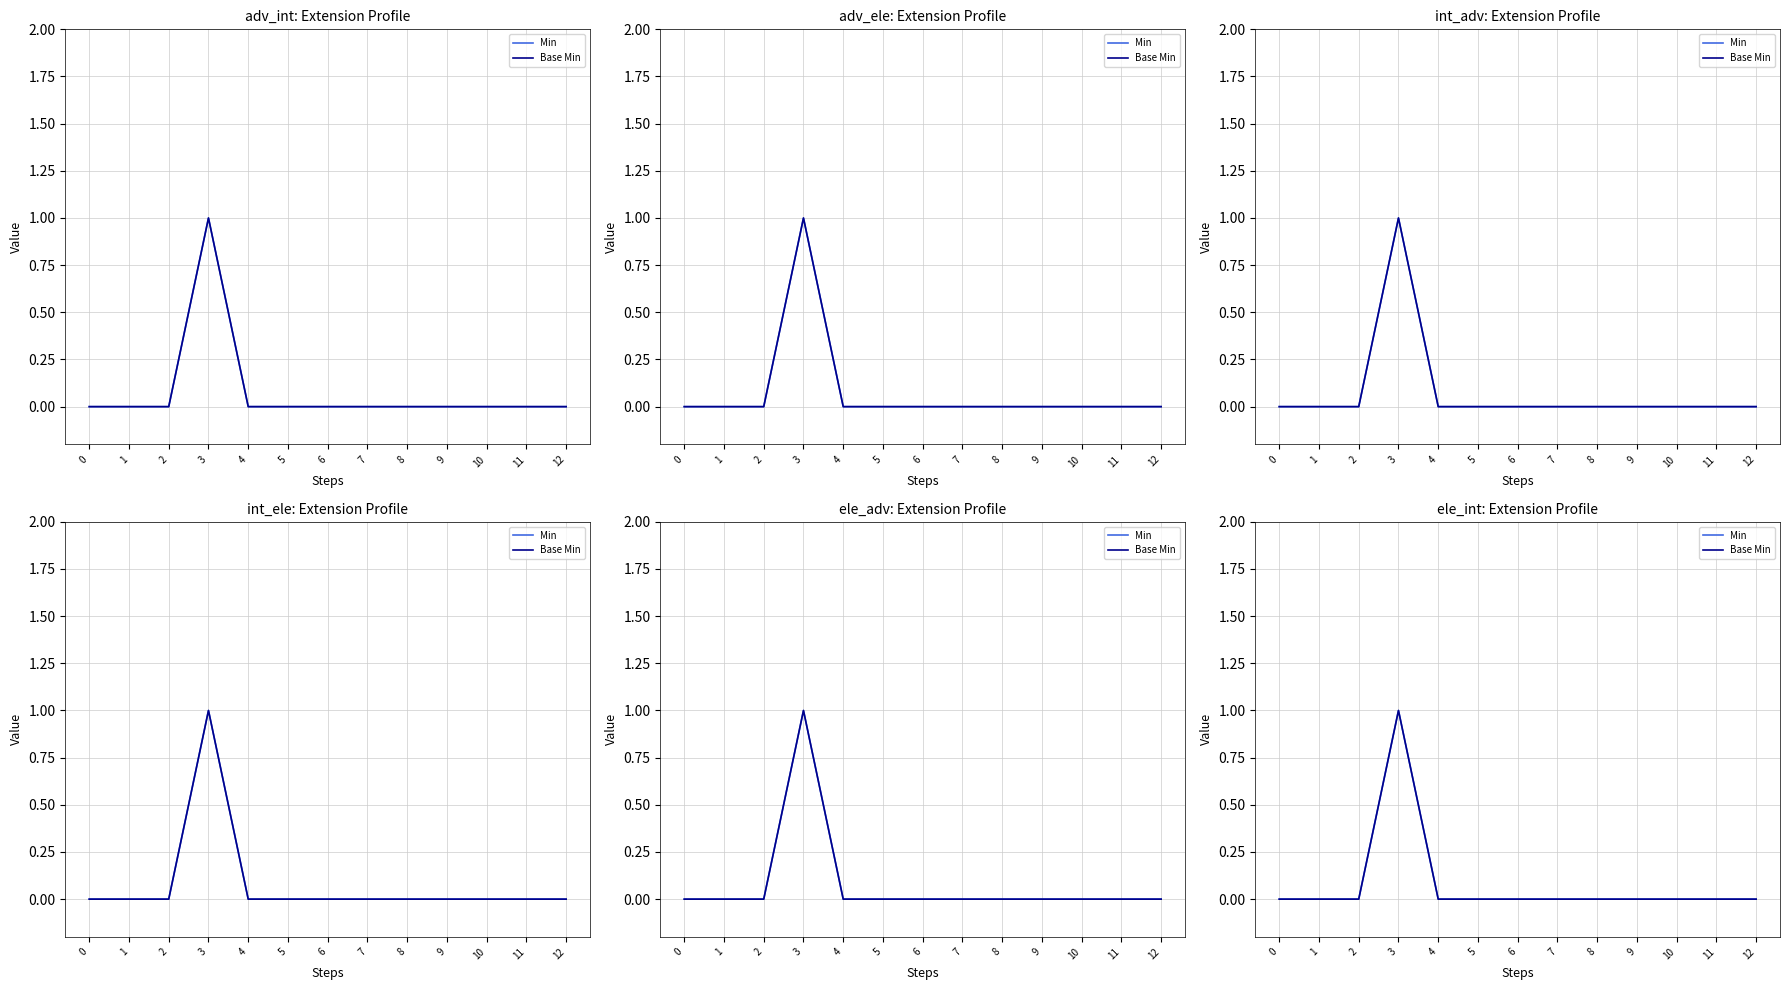

Reading left to right, list all the values displayed in this chart.

Min: 0	0	0	1	0	0	0	0	0	0	0	0	0
Base Min: 0	0	0	1	0	0	0	0	0	0	0	0	0